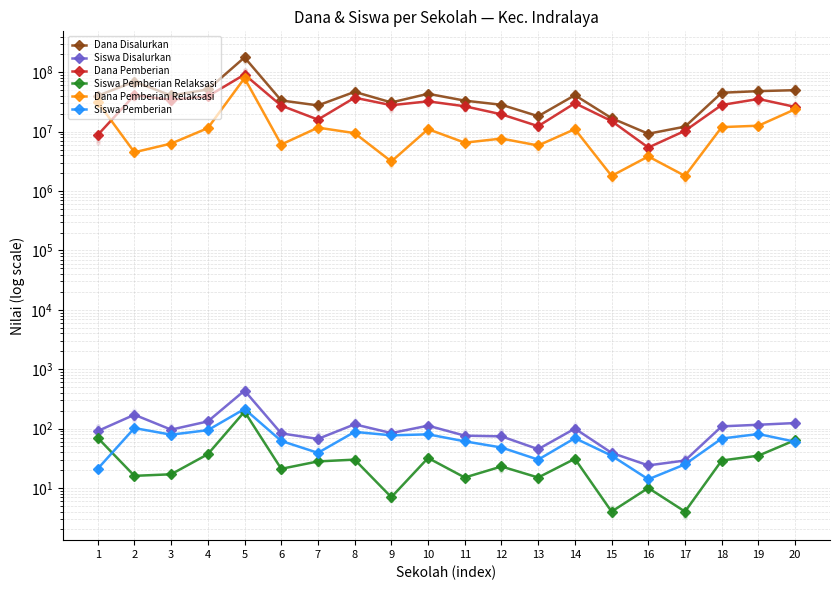

At how many categories does at least one series exceed 96863919?

1